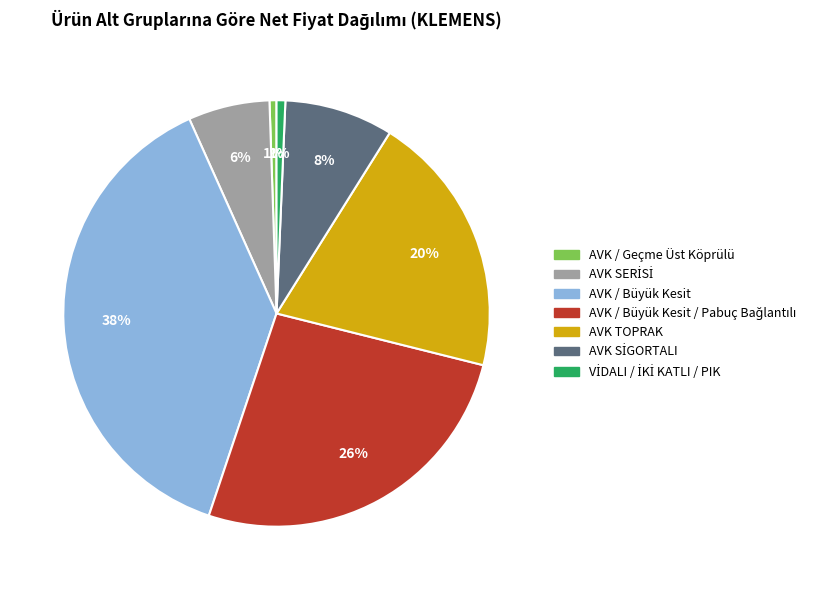

To the nearest percent, what is the average slice percentage?

14%